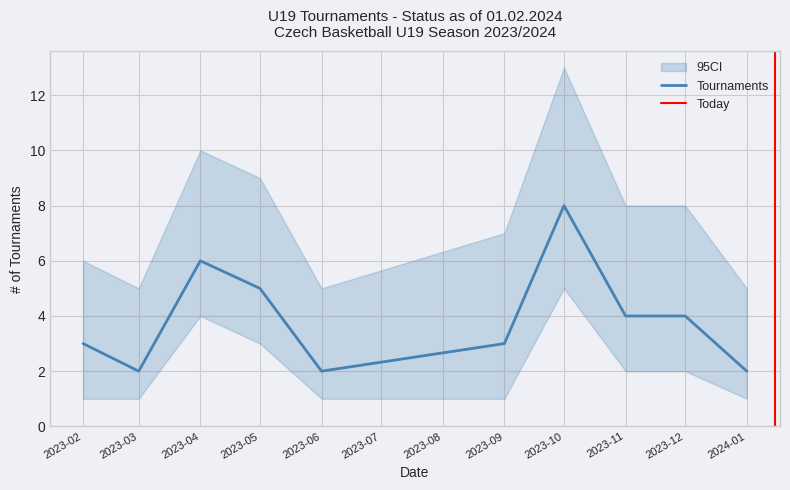

What is the difference between the maximum and second lowest values in the CI_high series?

8